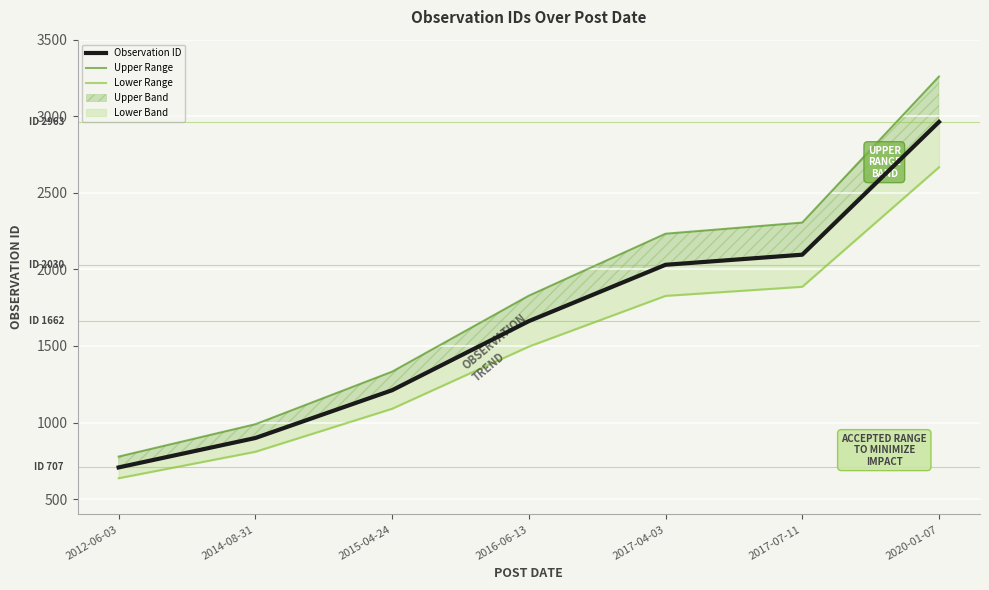

The Lower Range series shows 636.3 at 2012-06-03. True or false?

True